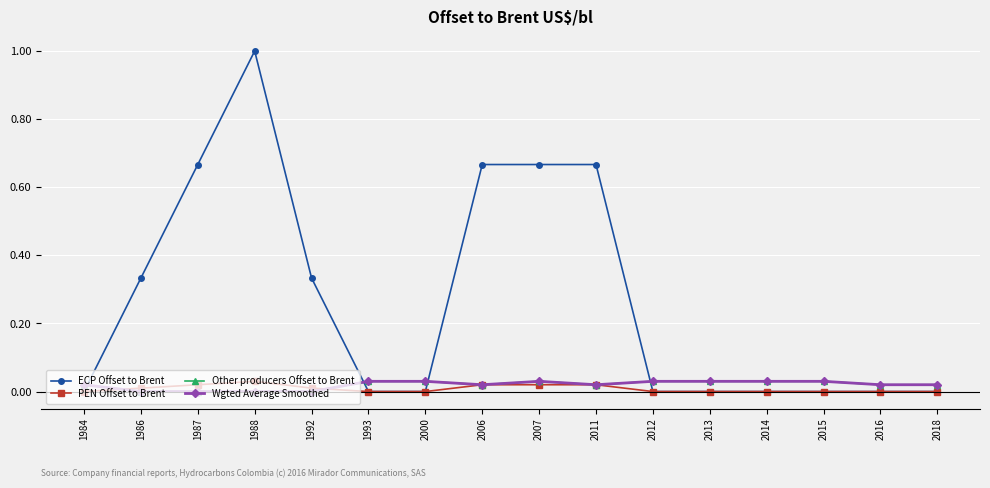

In Wgted Average Smoothed, how many points are lower than both neighbors (excluding endpoints)?

2